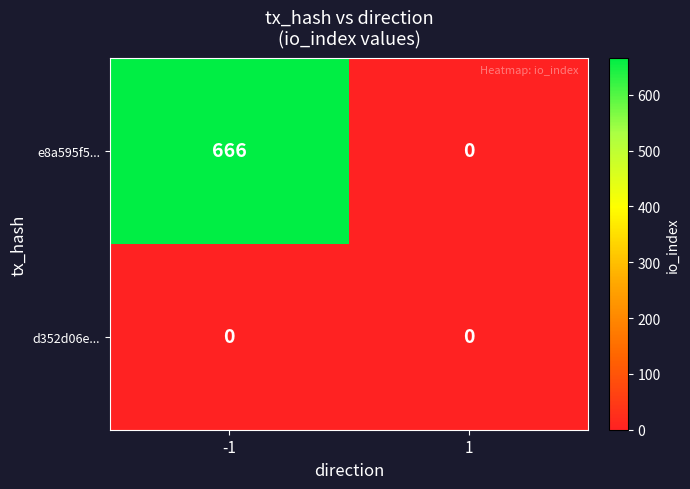

Which category has the highest value across all series?

-1